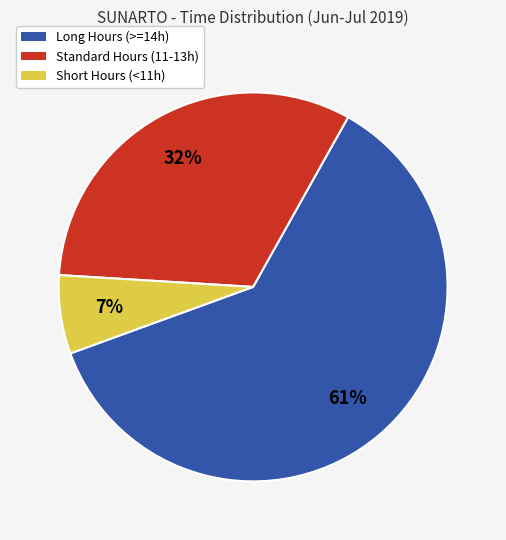

What is the ratio of the value at Long Hours (>=14h) to the value at Standard Hours (11-13h)?

1.9